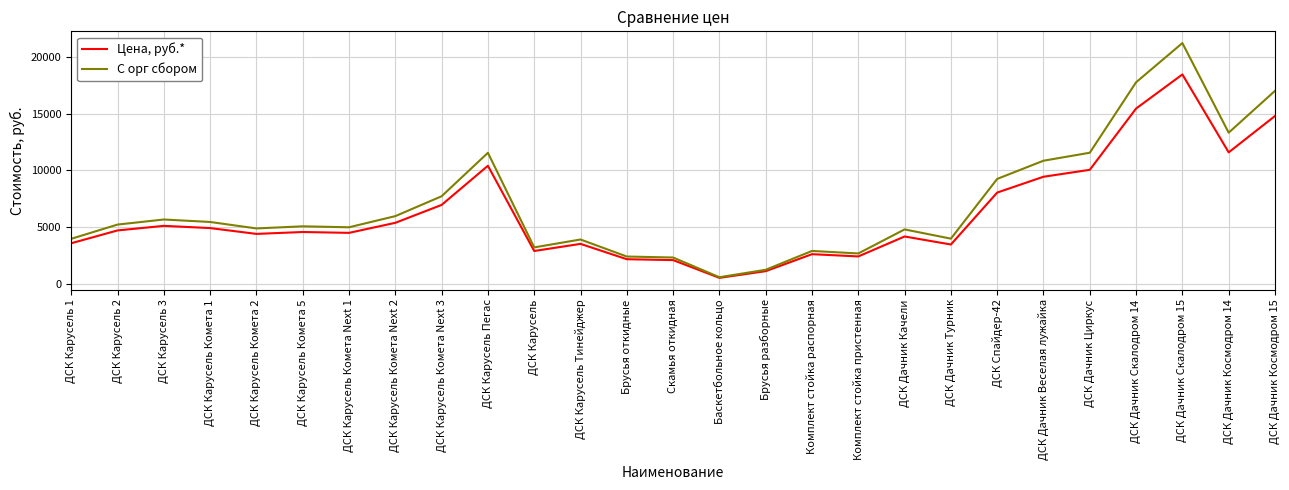

True or false: Цена, руб.* has a value of 14800.0 at ДСК Дачник Космодром 15.

True